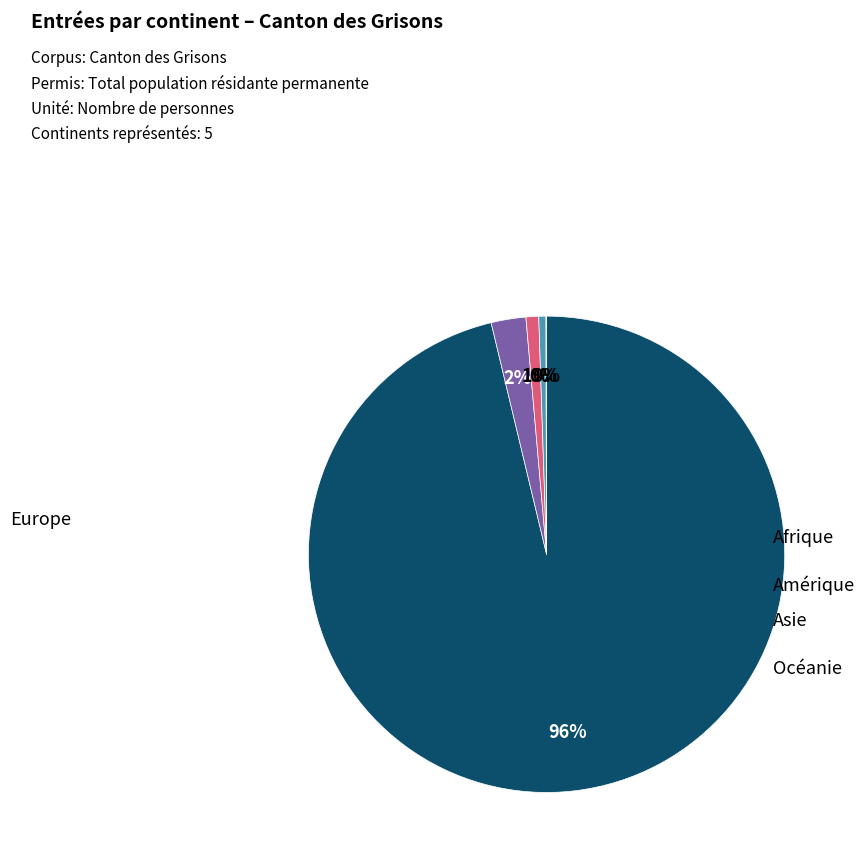

Which slice represents more than half of the pie?

Europe